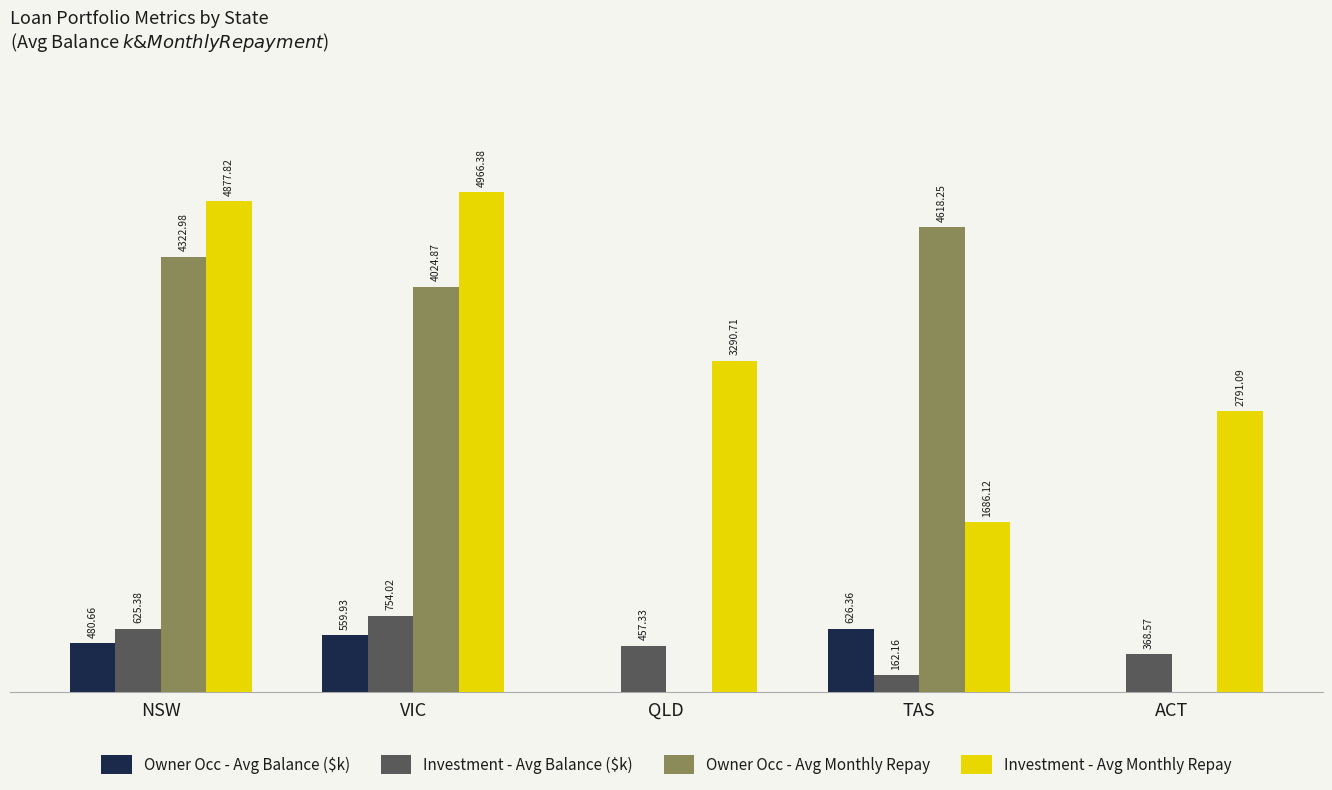

At which label does Investment - Avg Monthly Repay first exceed 3290?

NSW